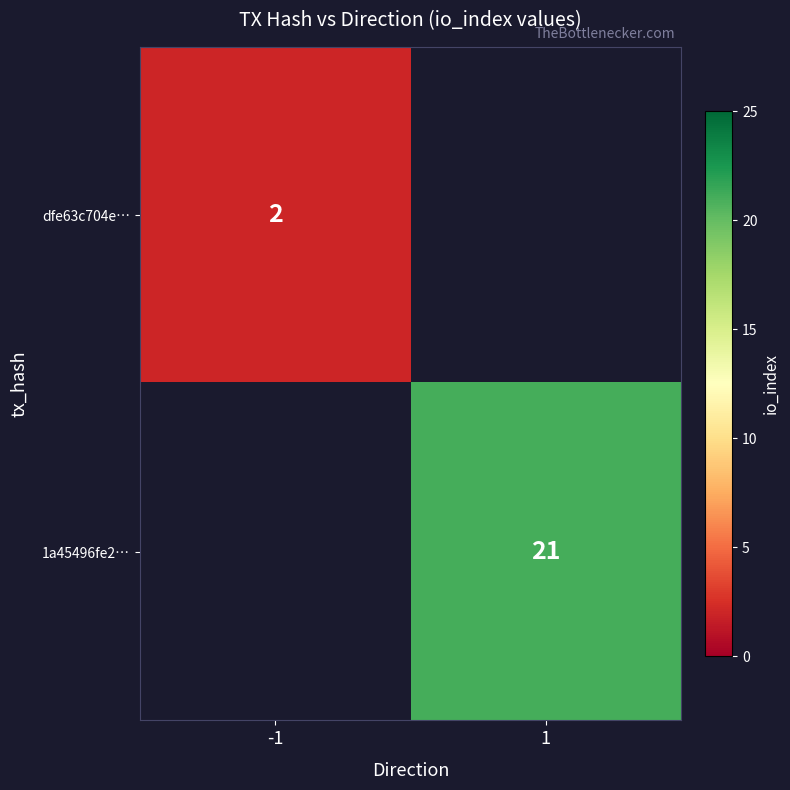

The dfe63c704e… series shows 1 at -1. True or false?

False